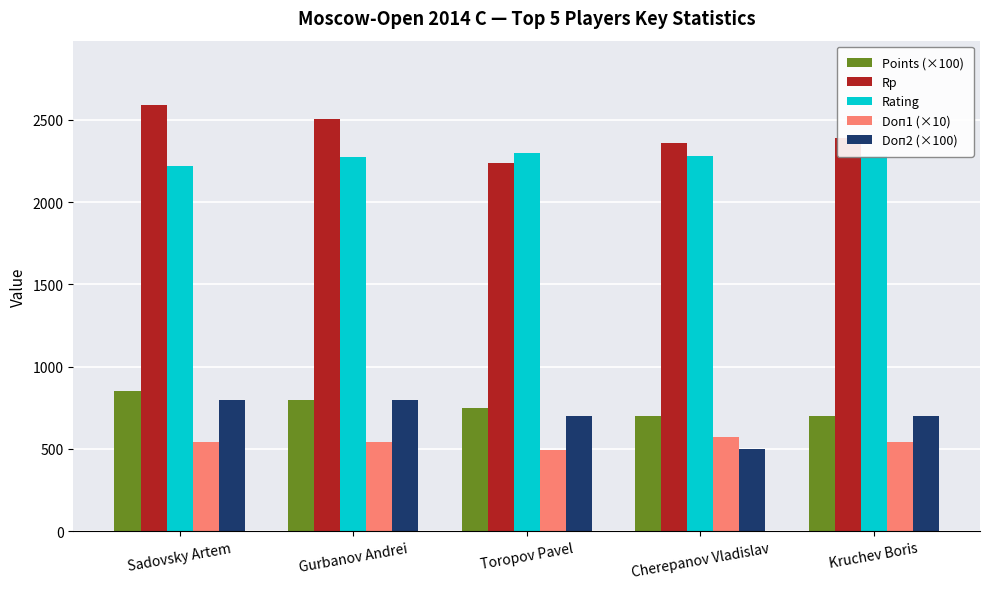

What is the smallest value displayed?

495